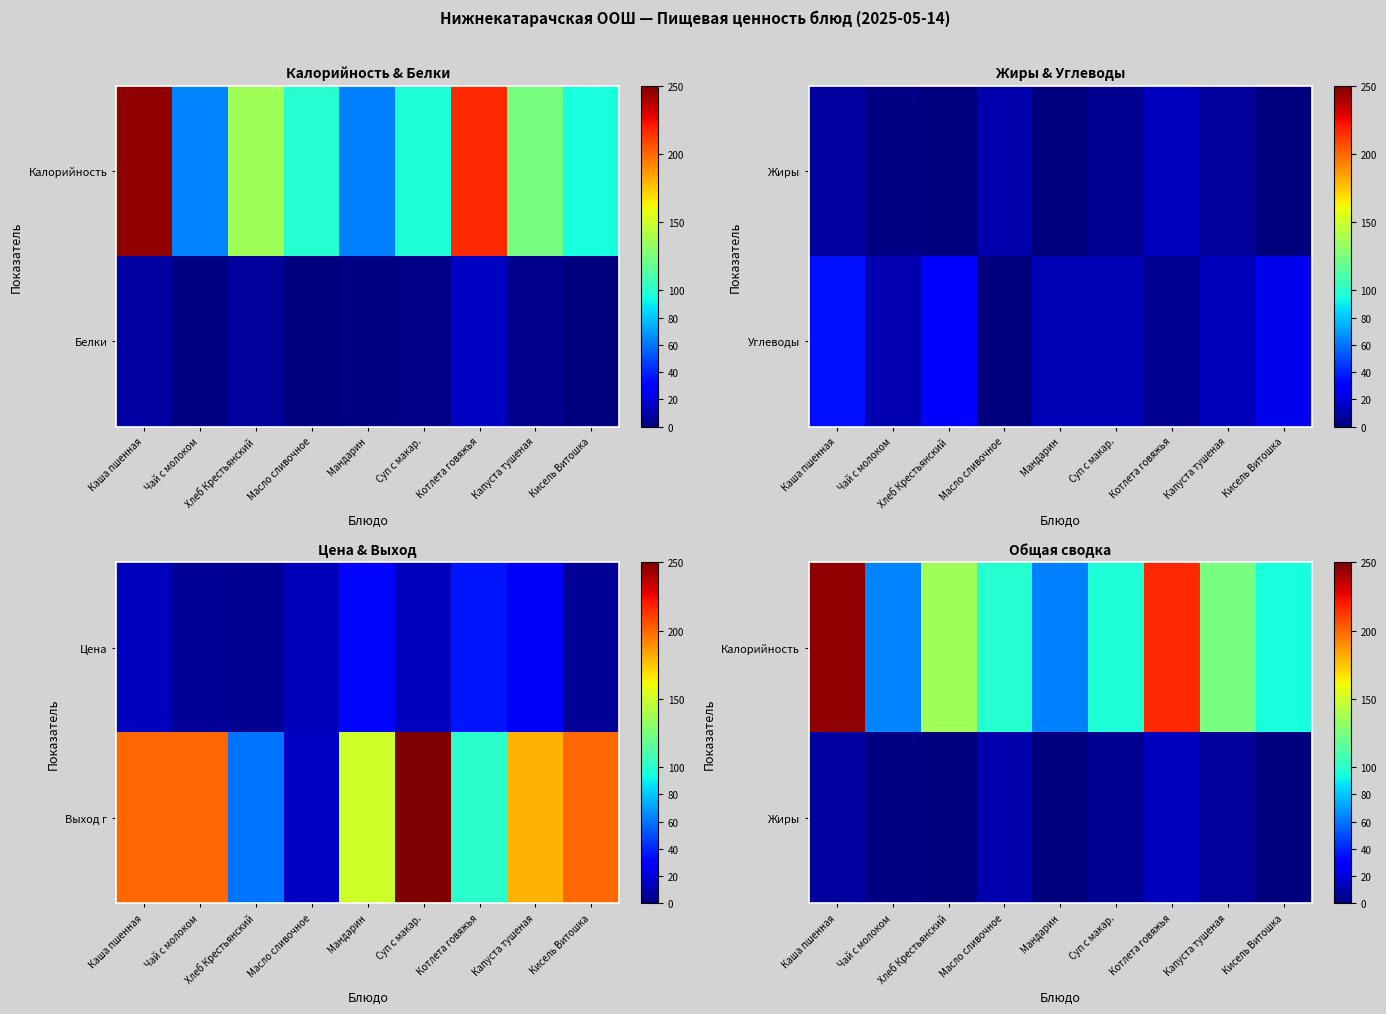

What is the sum of the Калорийность values at Каша пшенная and Кисель Витошка?

340.5